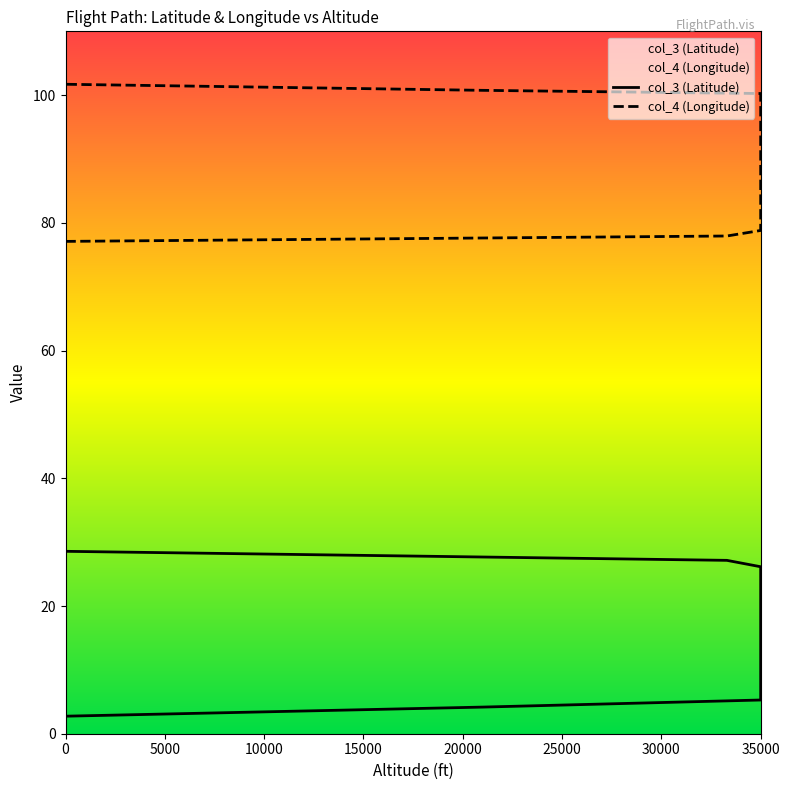

What is the difference between the maximum and minimum values in the col_3 (Latitude) series?

25.8